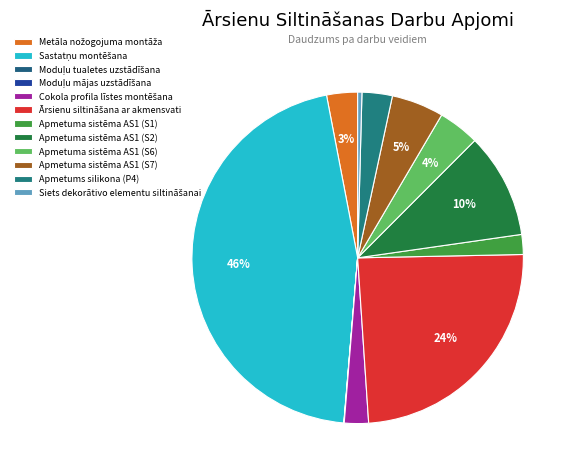

What portion of the pie excludes Sastatņu montēšana?

54.3%